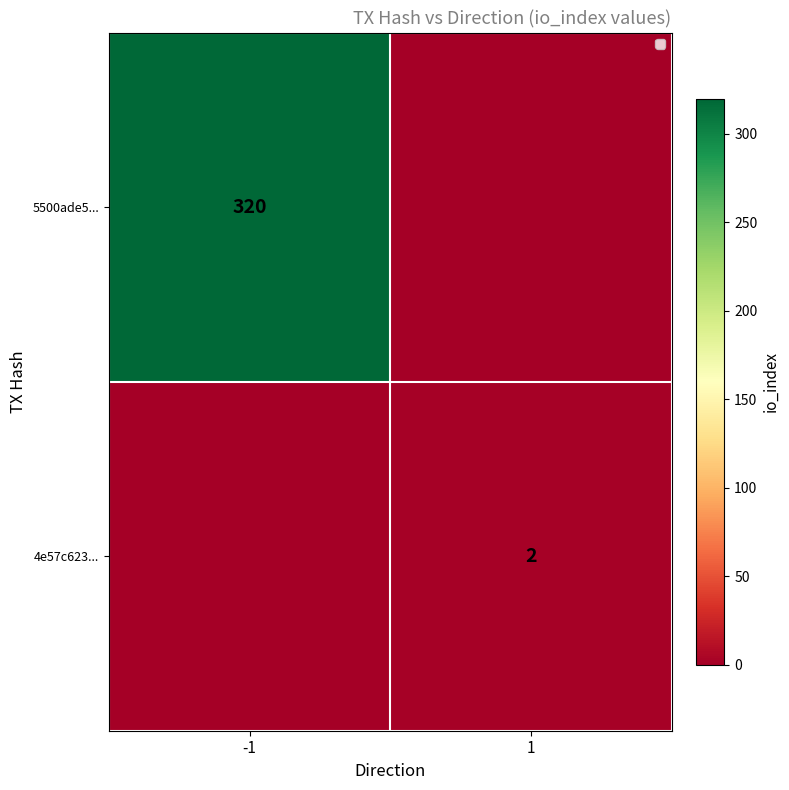

Is the value of 4e57c623... at 1 greater than the value of 5500ade5... at -1?

No